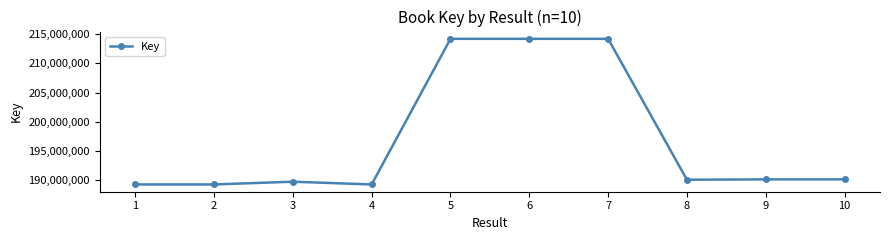

What is the change in value from 2 to 3?

+466747